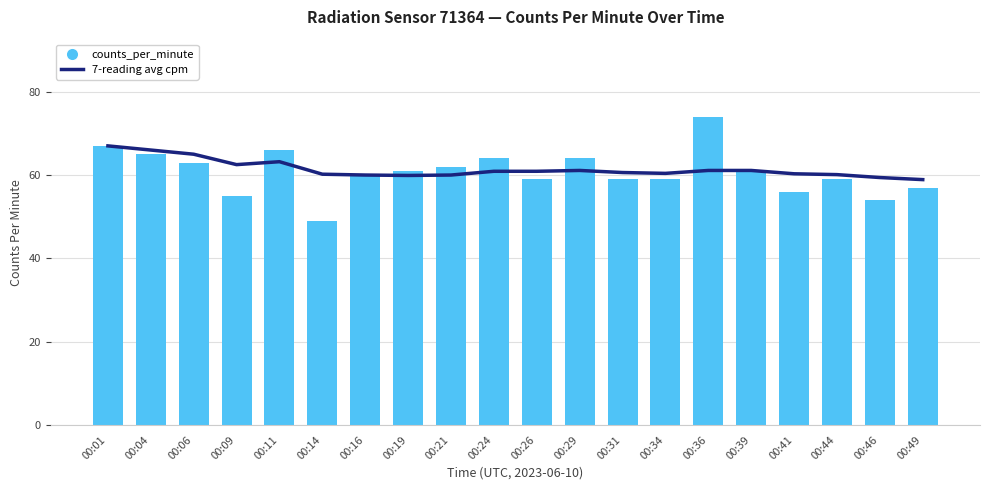

How many categories are shown in the chart?

20